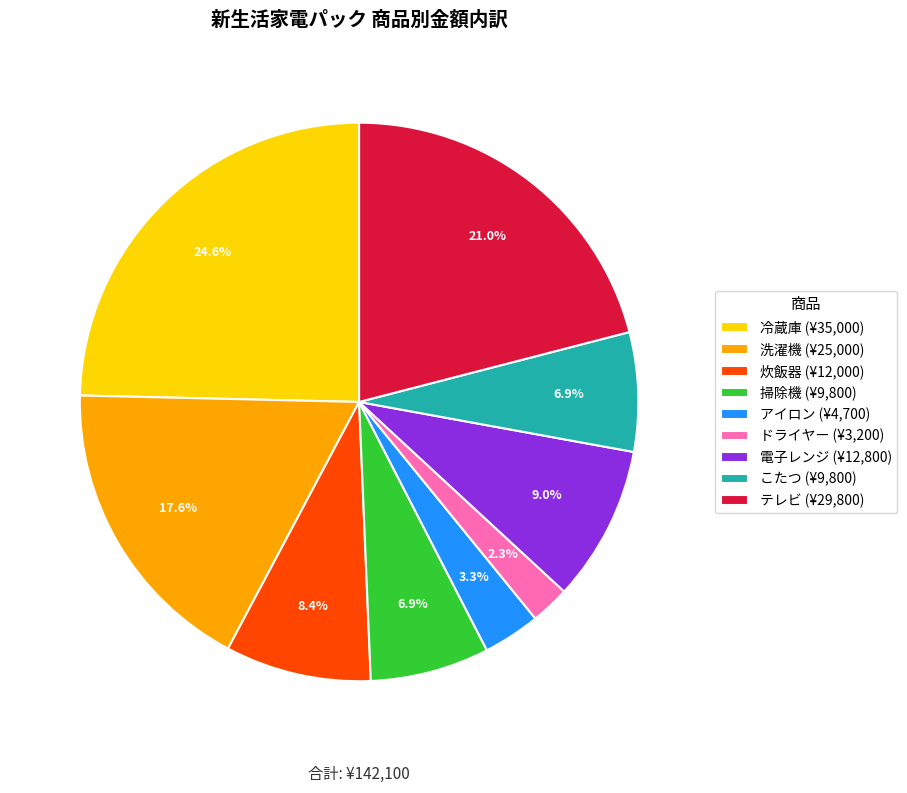

What percentage is the 炊飯器 slice, to the nearest percent?

8%